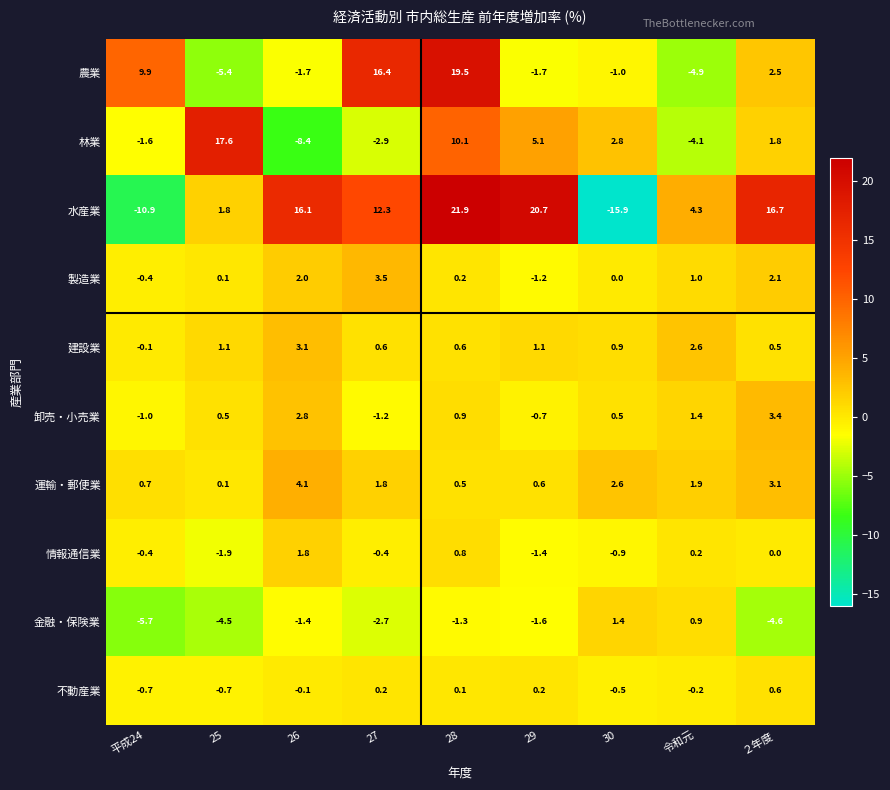

What is the total value across all series at 30?

-10.1